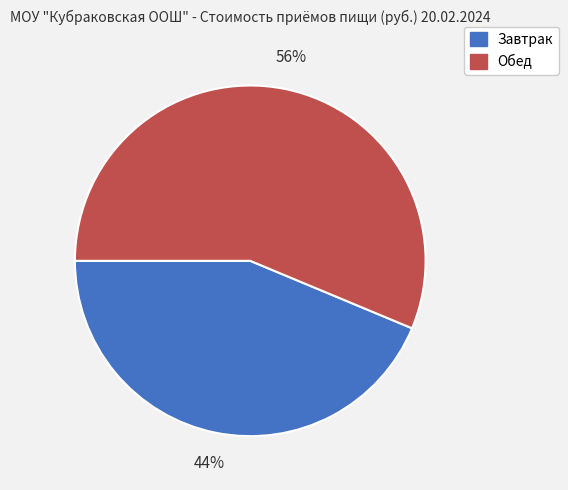

To the nearest percent, what is the combined percentage of Завтрак and Обед?

100%